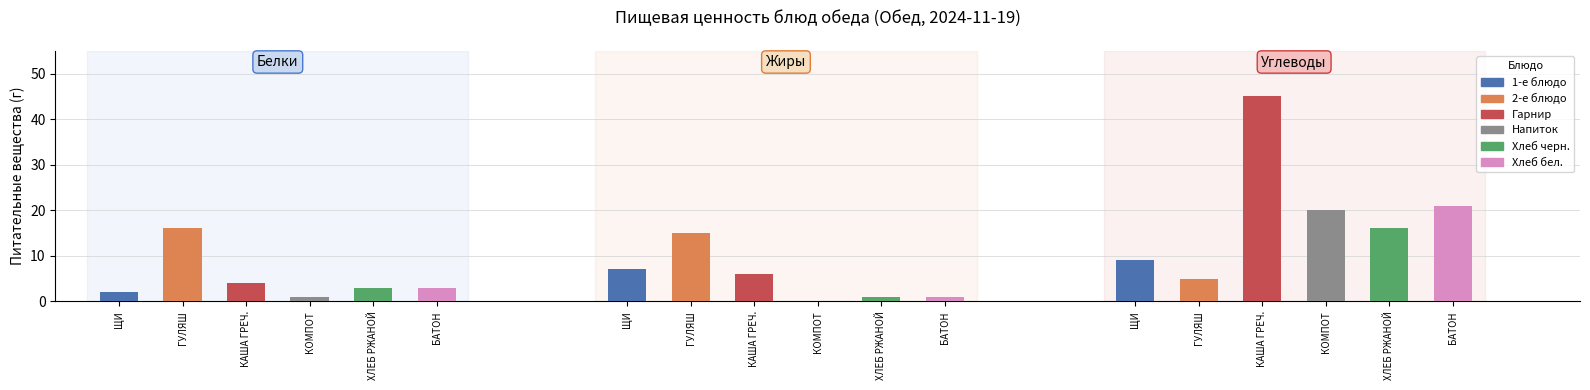

What is the difference between the maximum and second lowest values in the Углеводы series?

36